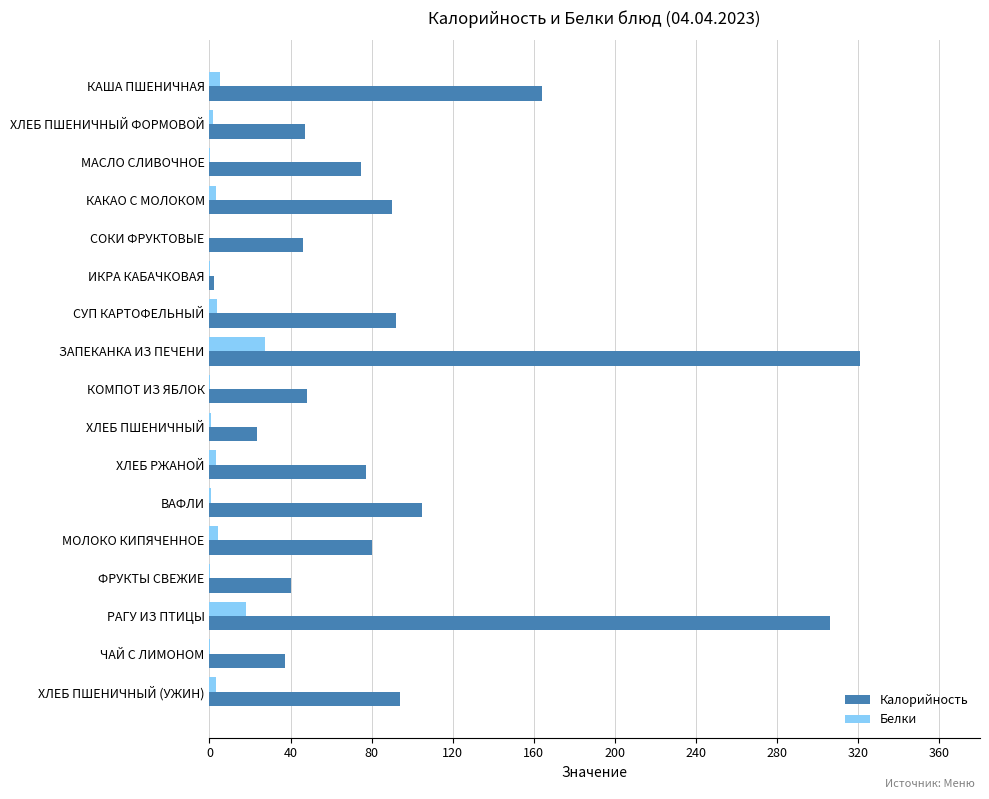

How many data points in Калорийность are above 77?

9